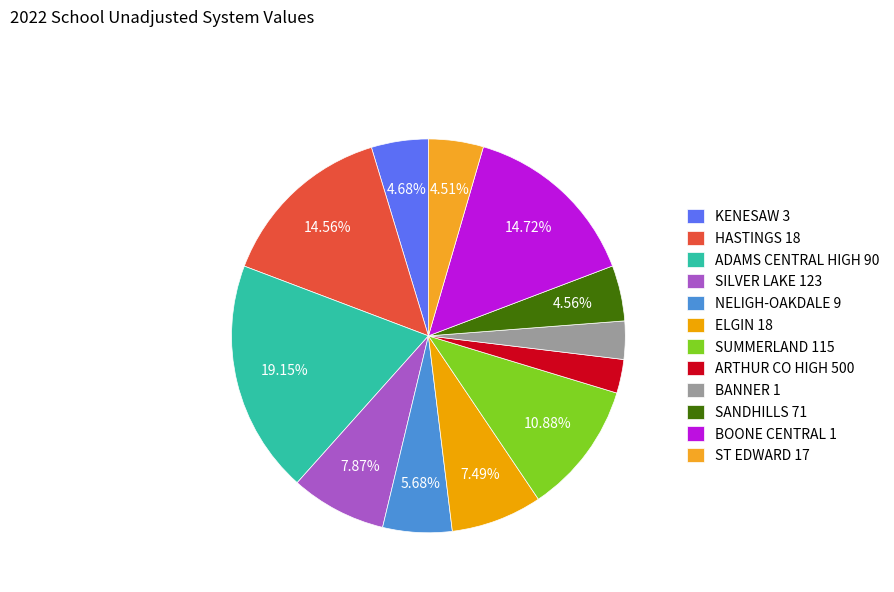

What is the ratio of the value at BANNER 1 to the value at HASTINGS 18?

0.2